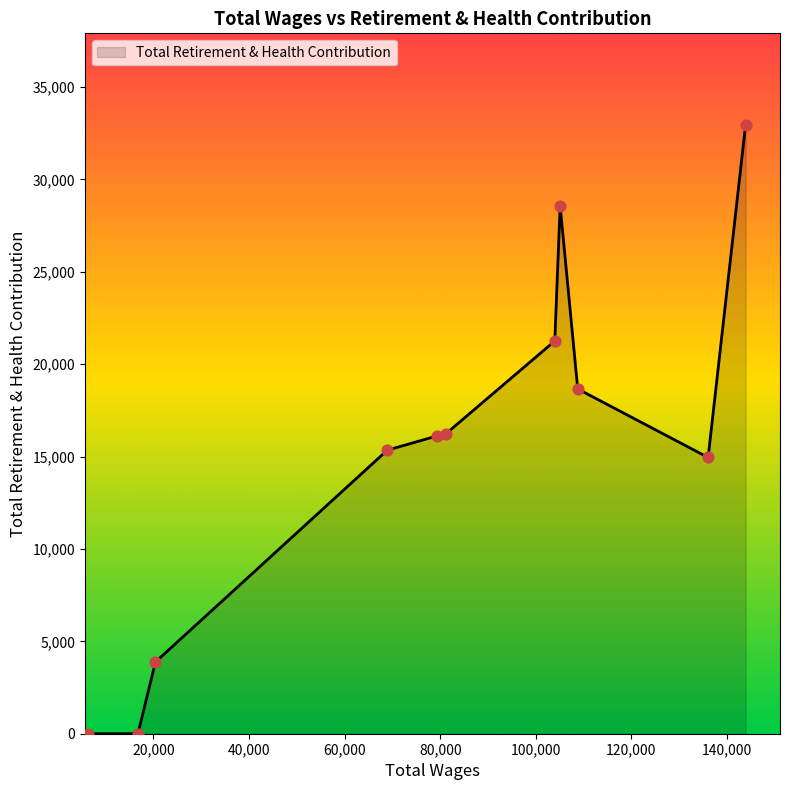

What is the difference between the maximum and minimum values?

32961